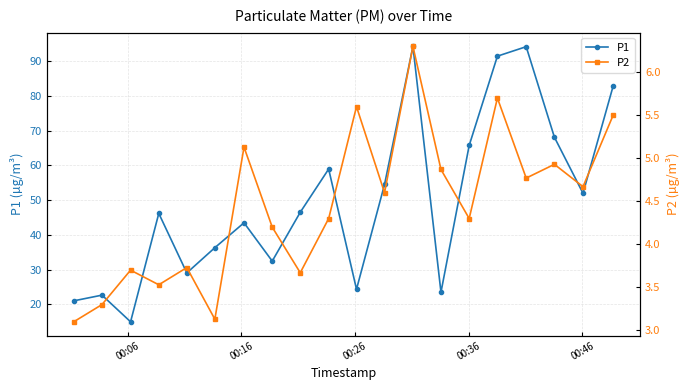

True or false: P1 has more than 2 interior local peaks.

True